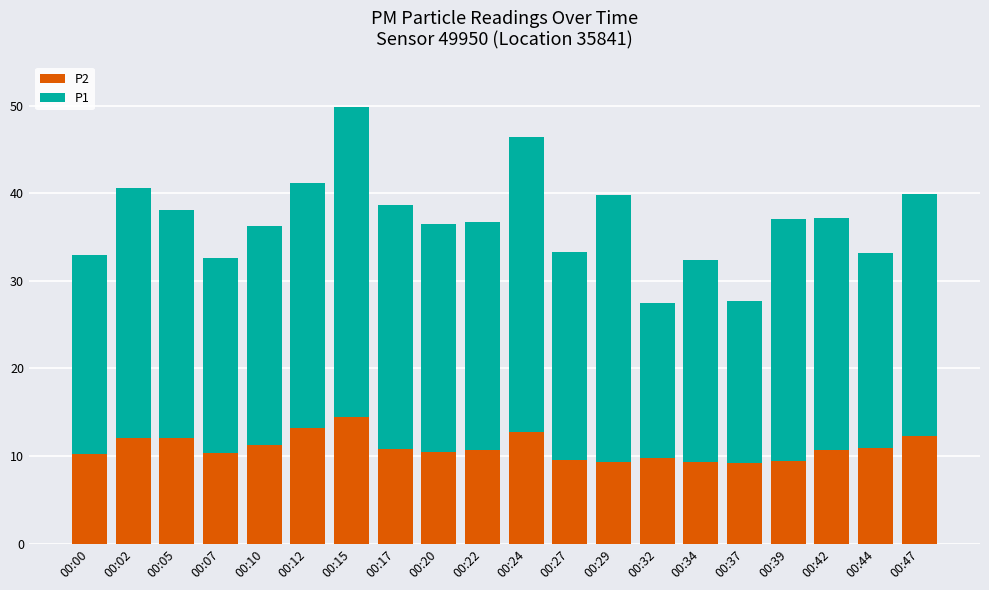

At which category is the sum across all series the highest?

00:15